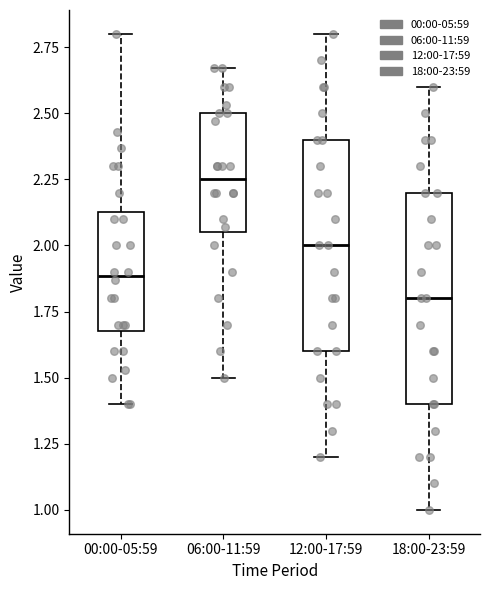

Reading left to right, transcribe this box plot: for each box, give where its median line is, the range the box spans, and where its two whiskers end, as read against the y-axis. The values are not printed on the chart, so give them approximately, as read against the axis.

00:00-05:59: median 1.90, box 1.70 to 2.15, whiskers 1.40 to 2.80
06:00-11:59: median 2.25, box 2.05 to 2.50, whiskers 1.50 to 2.65
12:00-17:59: median 2.00, box 1.60 to 2.40, whiskers 1.20 to 2.80
18:00-23:59: median 1.80, box 1.40 to 2.20, whiskers 1.00 to 2.60